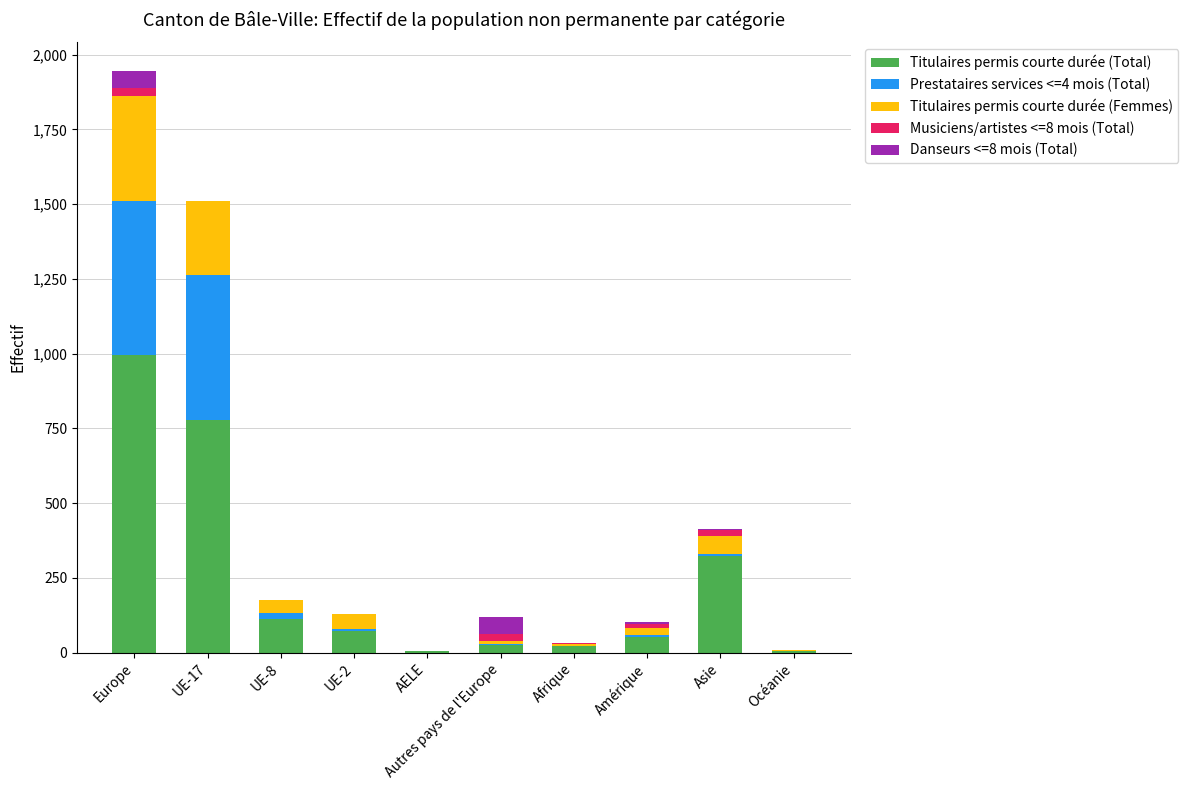

At which category is the sum across all series the highest?

Europe